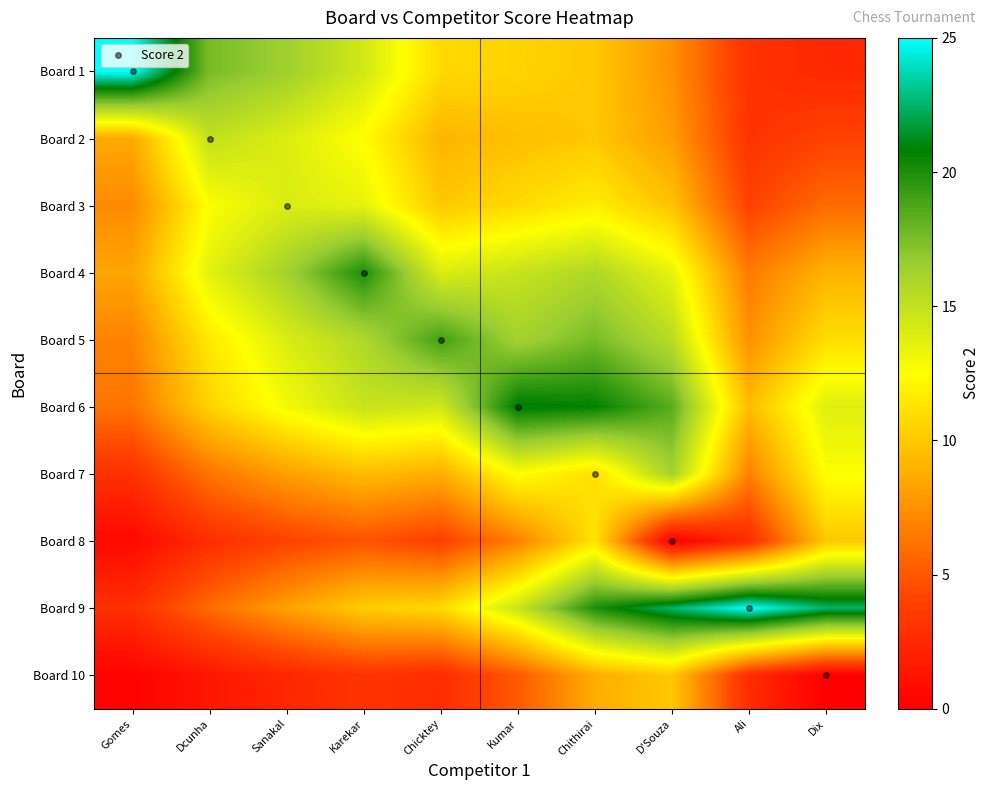

List the series in order of their peak value, lowest first.

Board 10, Board 8, Board 3, Board 2, Board 7, Board 5, Board 4, Board 6, Board 1, Board 9